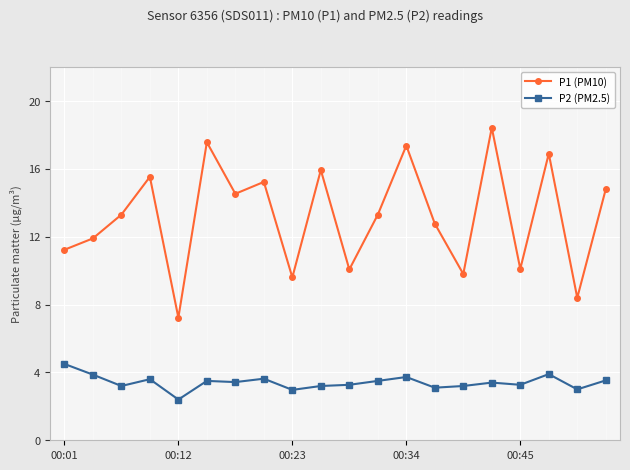

What is the average value of the P2 (PM2.5) series?

3.4